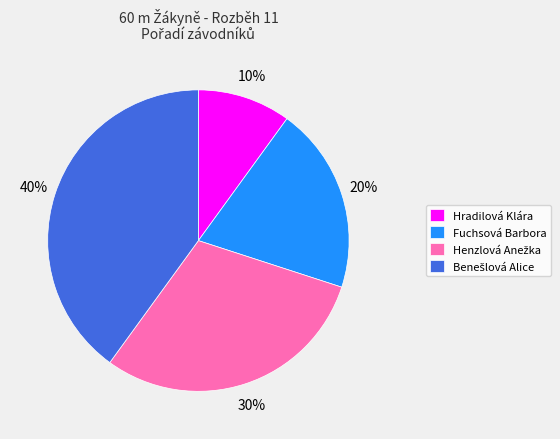

Is it true that Fuchsová Barbora is 29% of the pie?

False